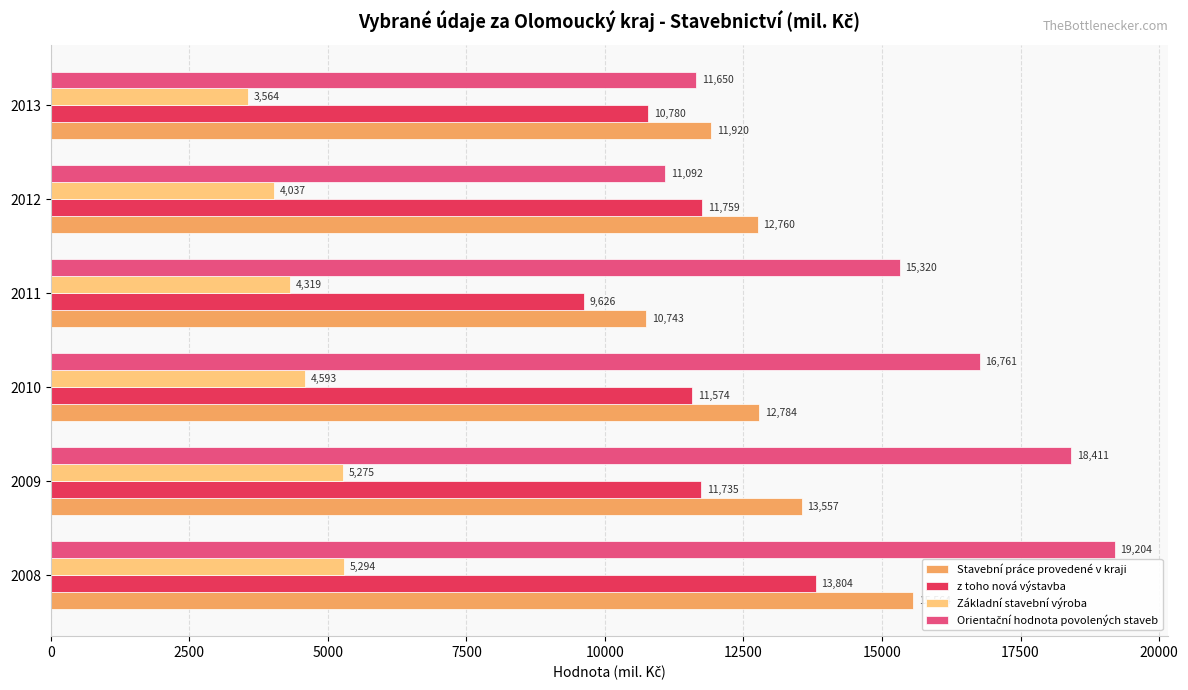

What is the difference between the Základní stavební výroba values at 2009 and 2011?

956.0